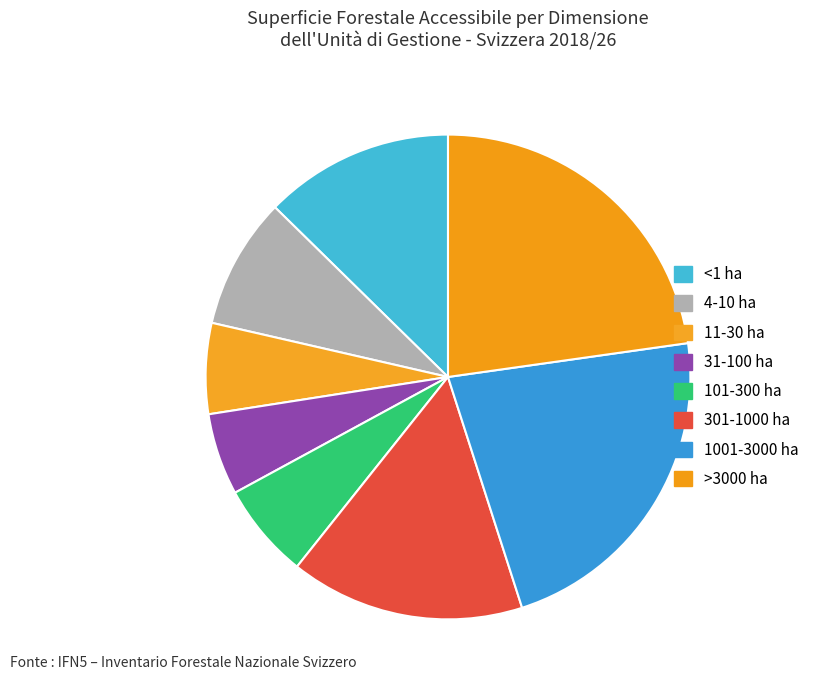

To the nearest percent, what portion does 31-100 ha represent?

5%